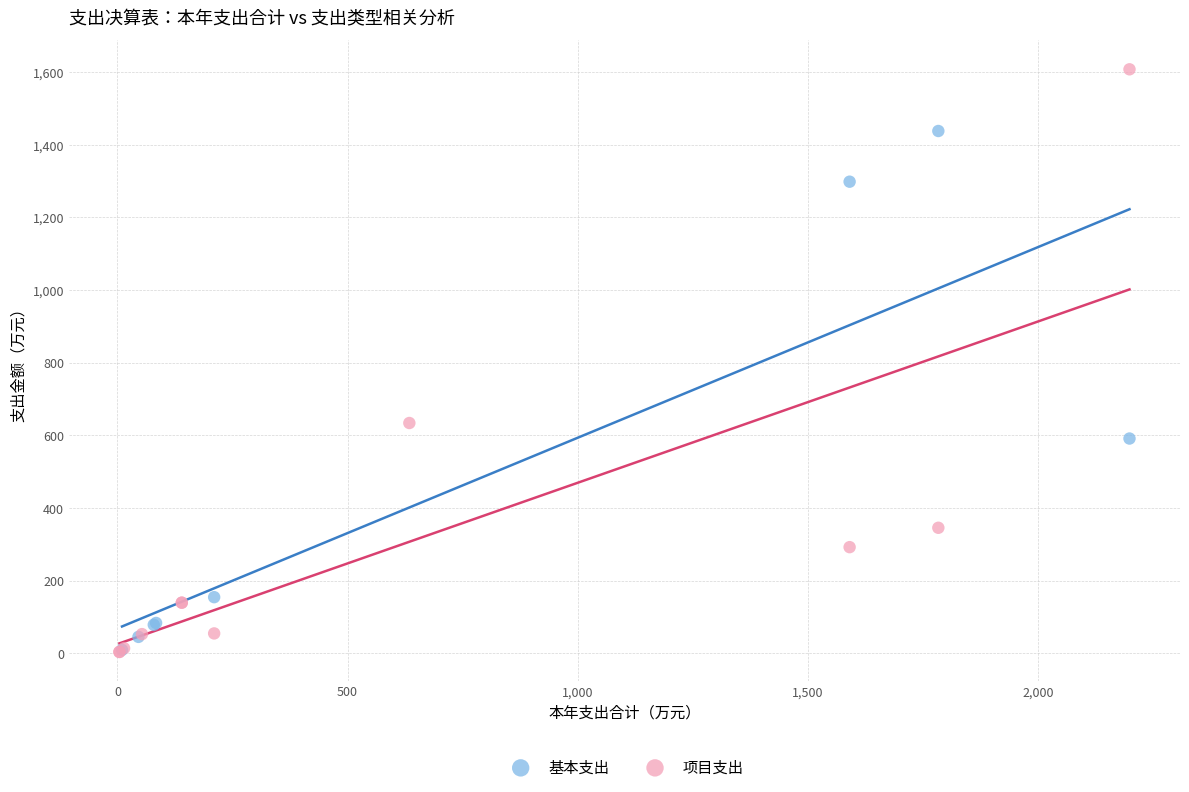

Which series reaches the maximum Y coordinate?

项目支出